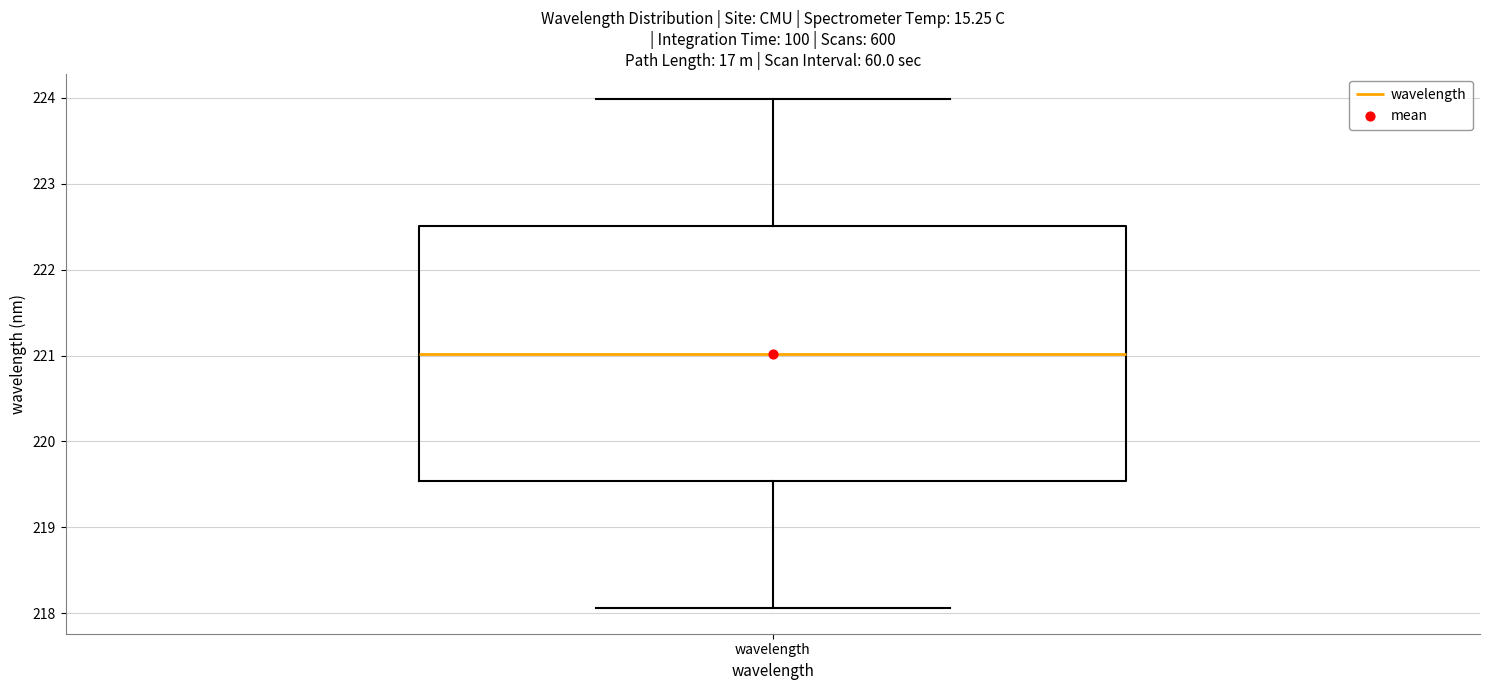

Transcribe this box plot: give where the median line is, the range the box spans, and where the two whiskers end, as read against the y-axis. The values are not printed on the chart, so give them approximately, as read against the axis.

median 221.0, box 219.5 to 222.5, whiskers 218.1 to 224.0